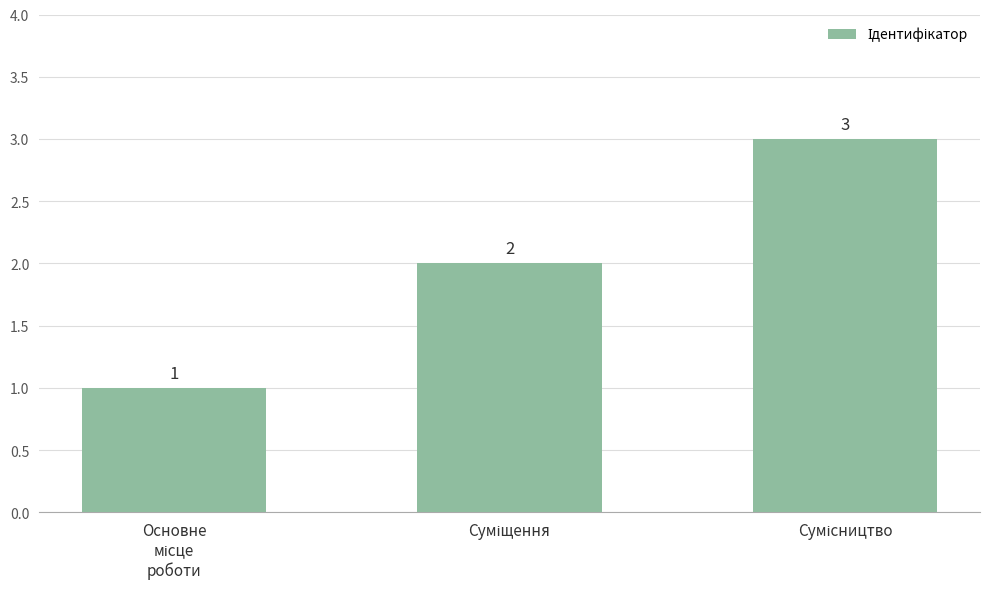

What is the value of the 3rd bar from the left?

3